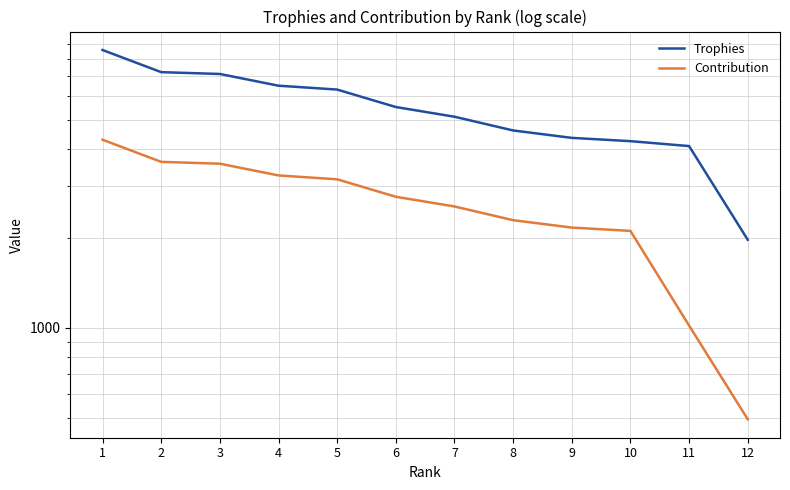

True or false: Trophies and Contribution intersect in this chart.

False